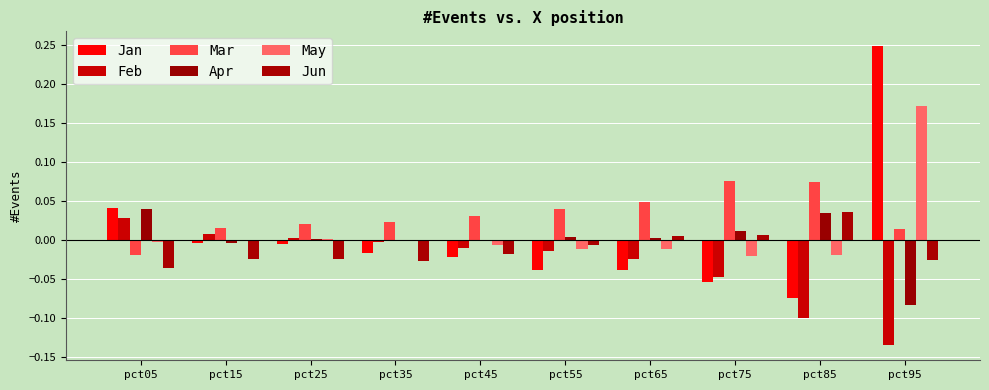

How many categories are shown in the chart?

10